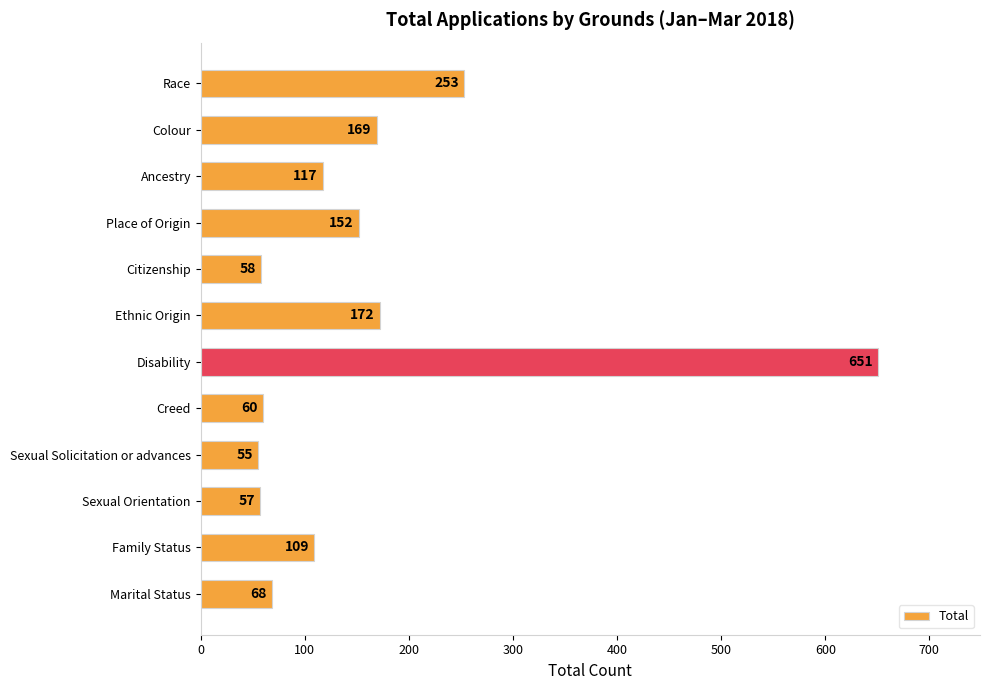

What is the smallest value displayed?

55